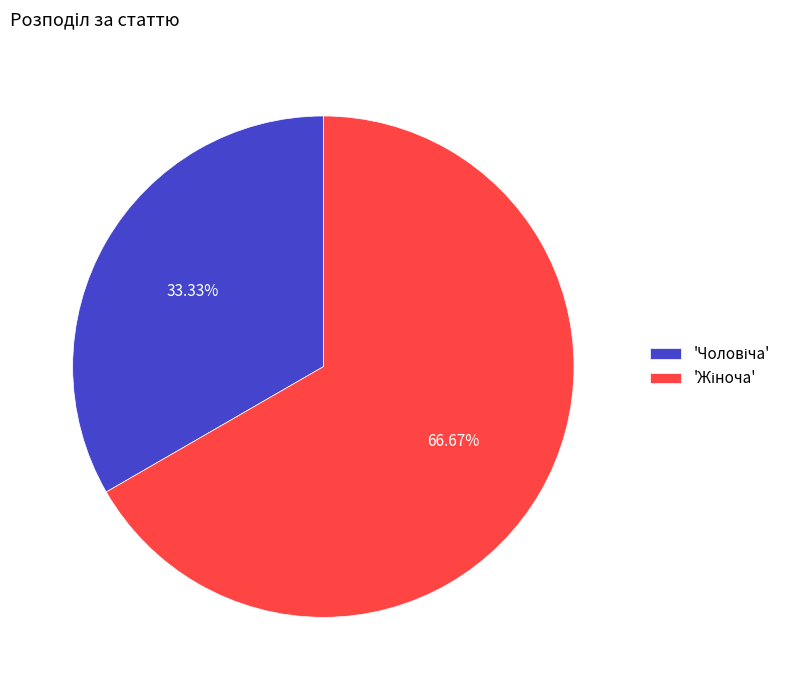

To the nearest percent, what is the average slice percentage?

50%